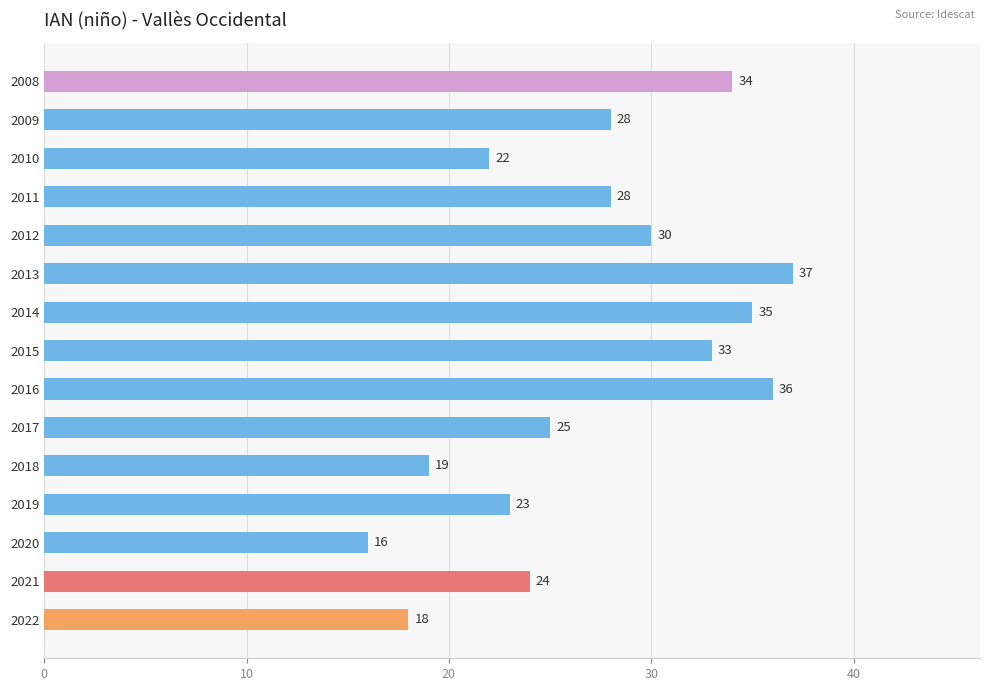

Approximately how many times larger is the value at 2022 compared to 2017?

0.7